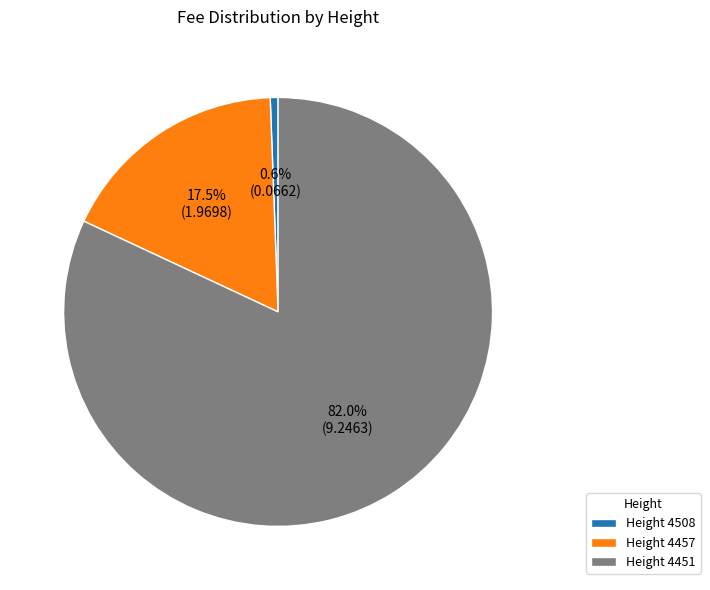

Which category has the smallest portion of the pie?

Height 4508